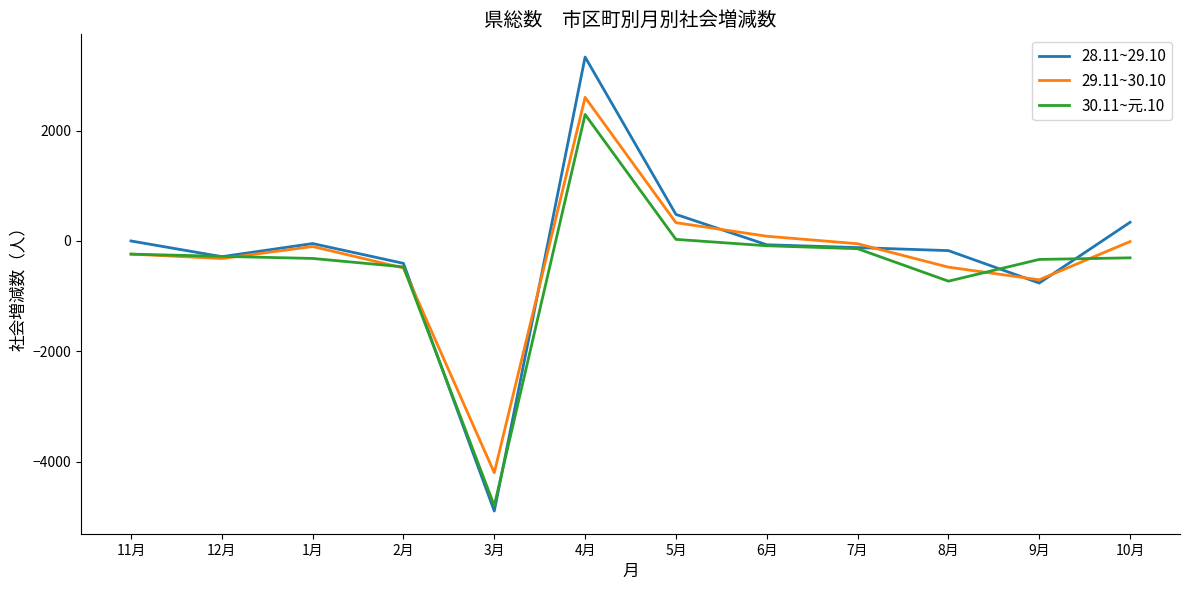

What is the average value of the 29.11~30.10 series?

-297